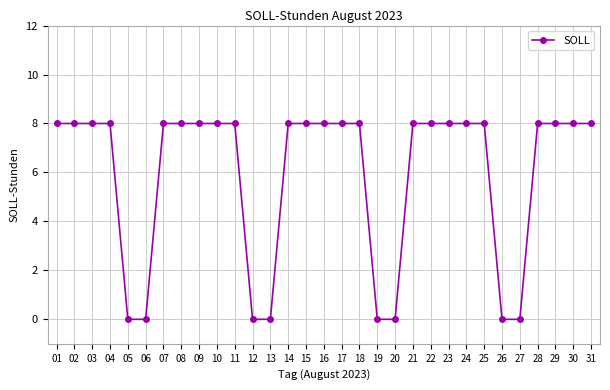

What is the sum of all values?

184